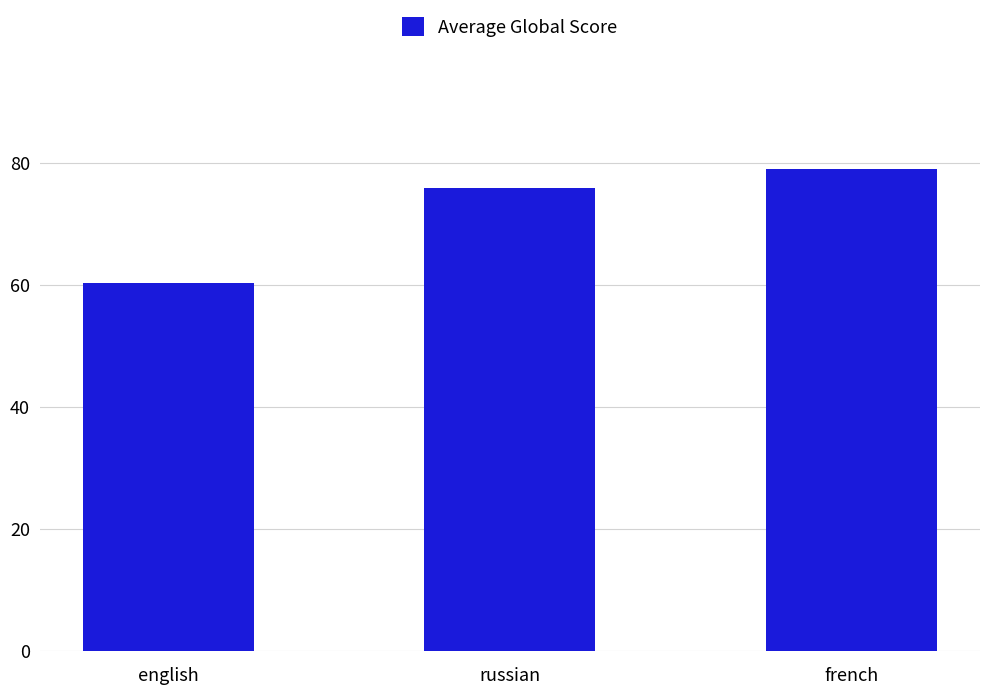

How many categories are shown in the chart?

3